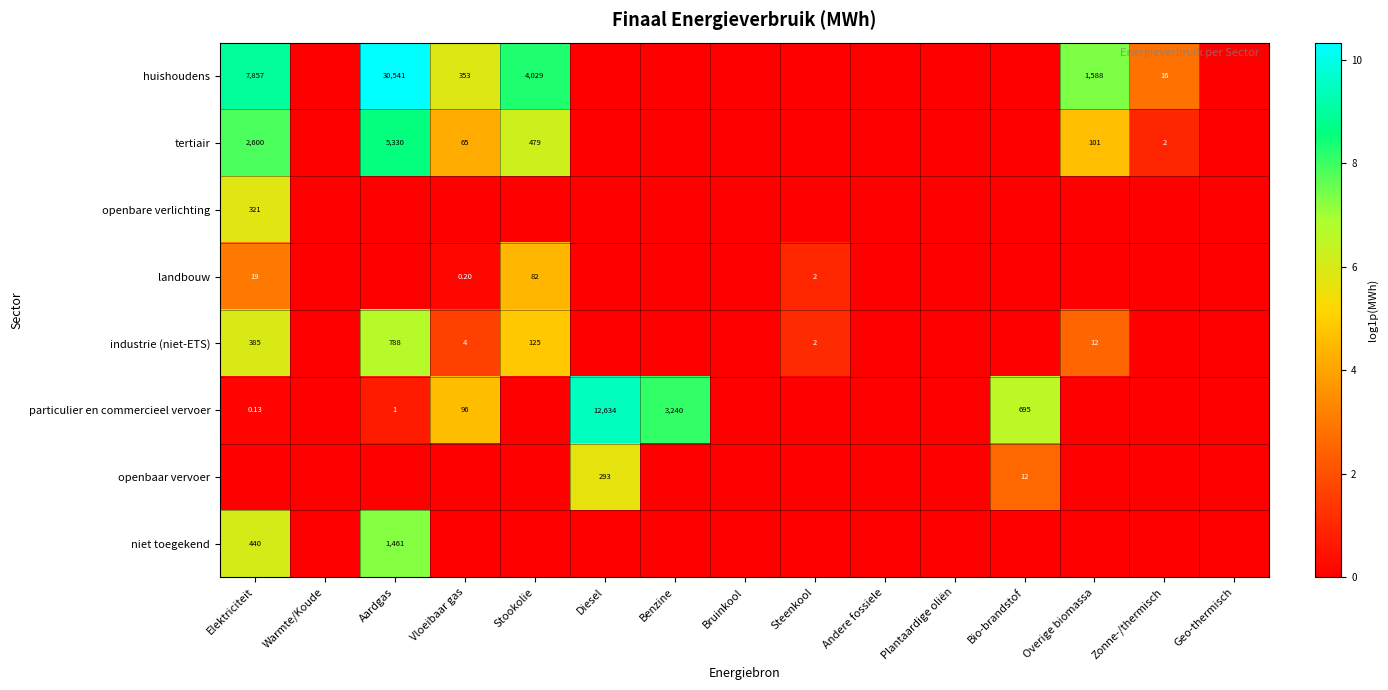

At which label is openbare verlichting closest to 2?

Warmte/Koude